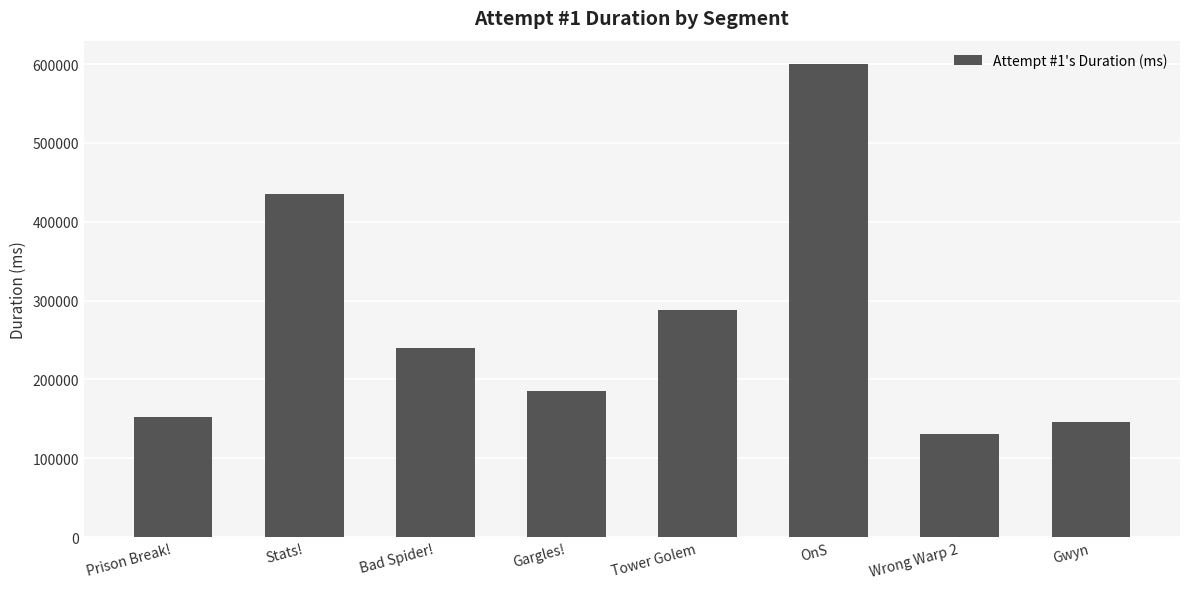

Reading left to right, transcribe all the data shown in this chart.

Prison Break!=152201	Stats!=435427	Bad Spider!=239799	Gargles!=184819	Tower Golem=288567	OnS=599653	Wrong Warp 2=130874	Gwyn=146025